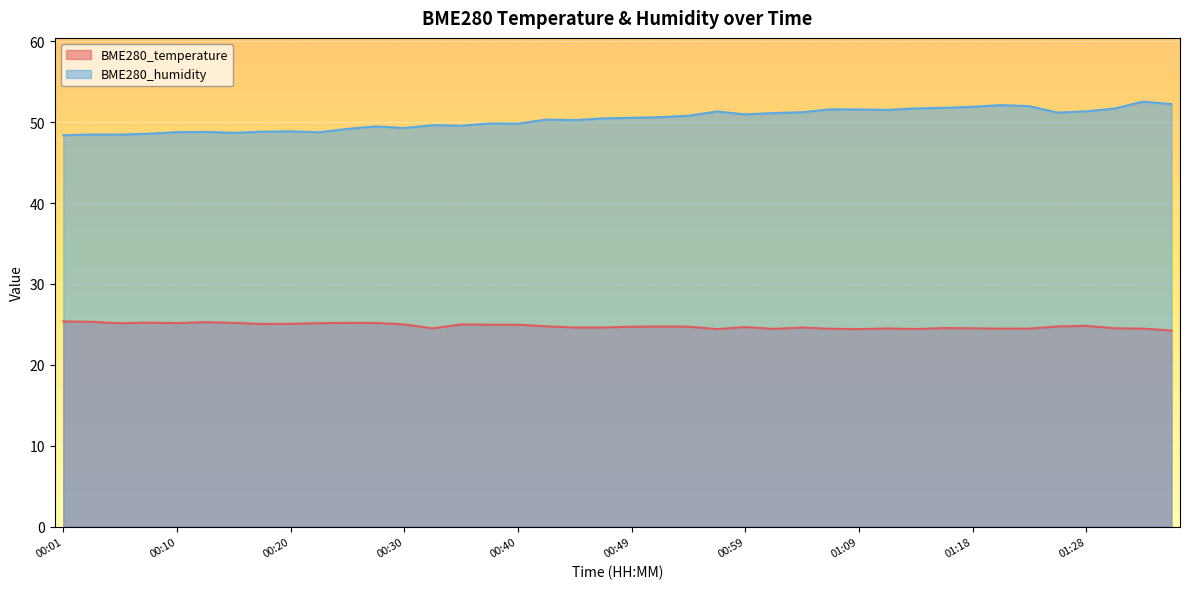

What is the value of the BME280_temperature point at the 22nd from the left?

24.7